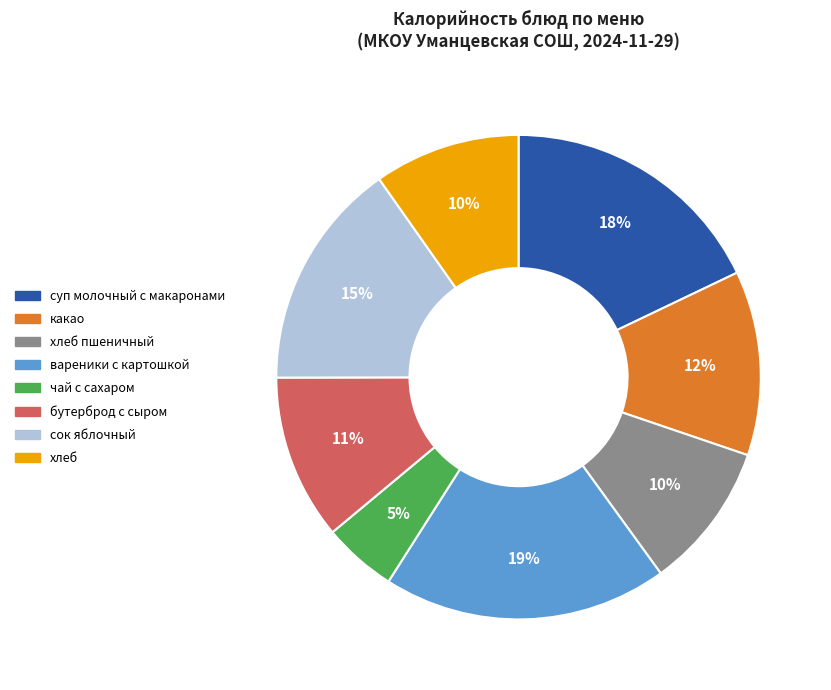

Does any single category account for the majority?

No